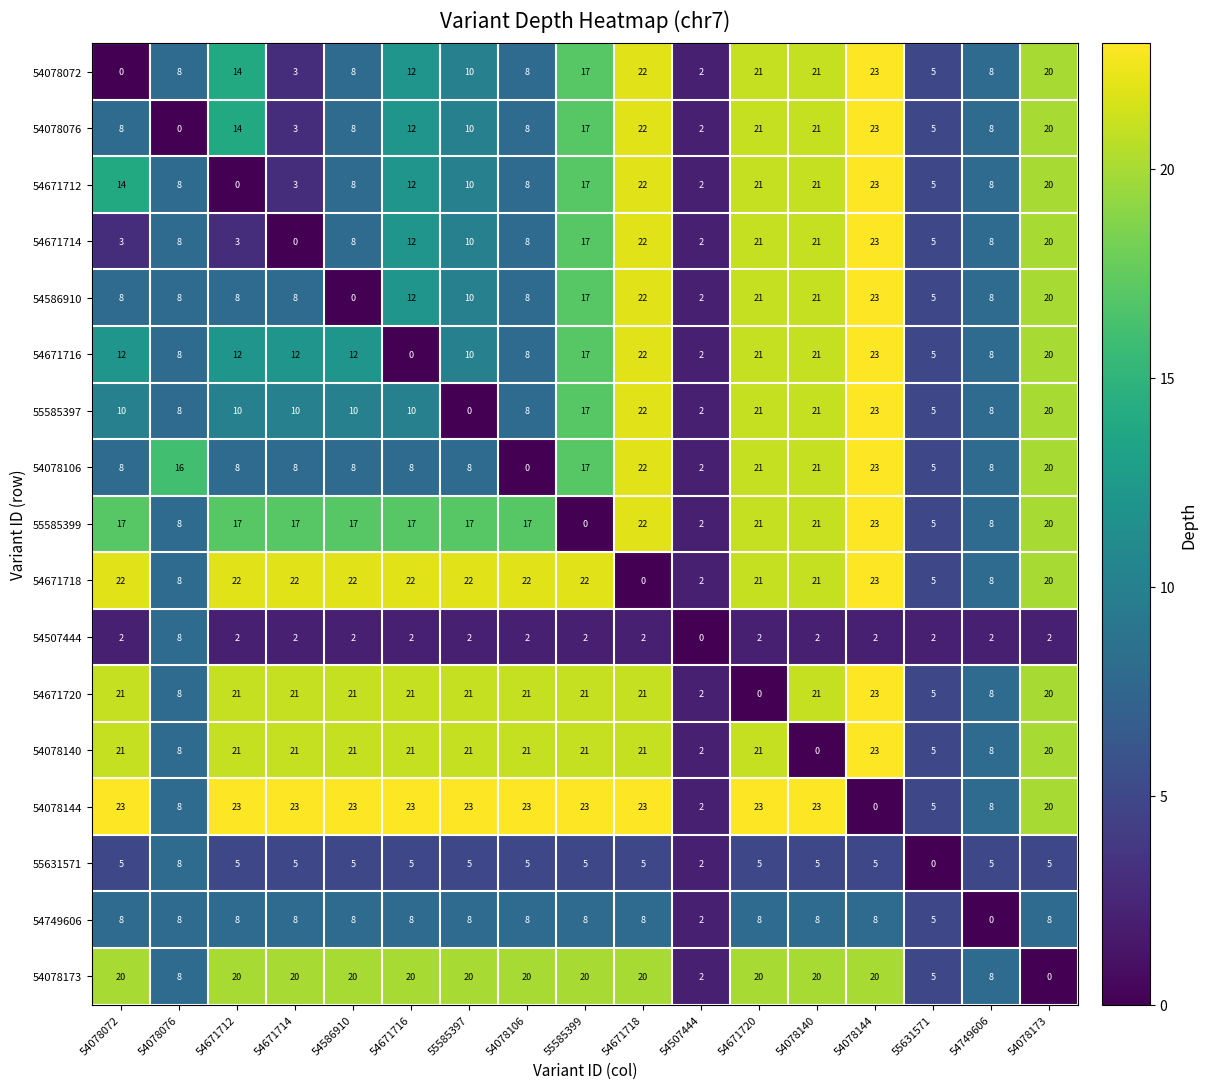

How many positive values does the 55631571 series have?

16